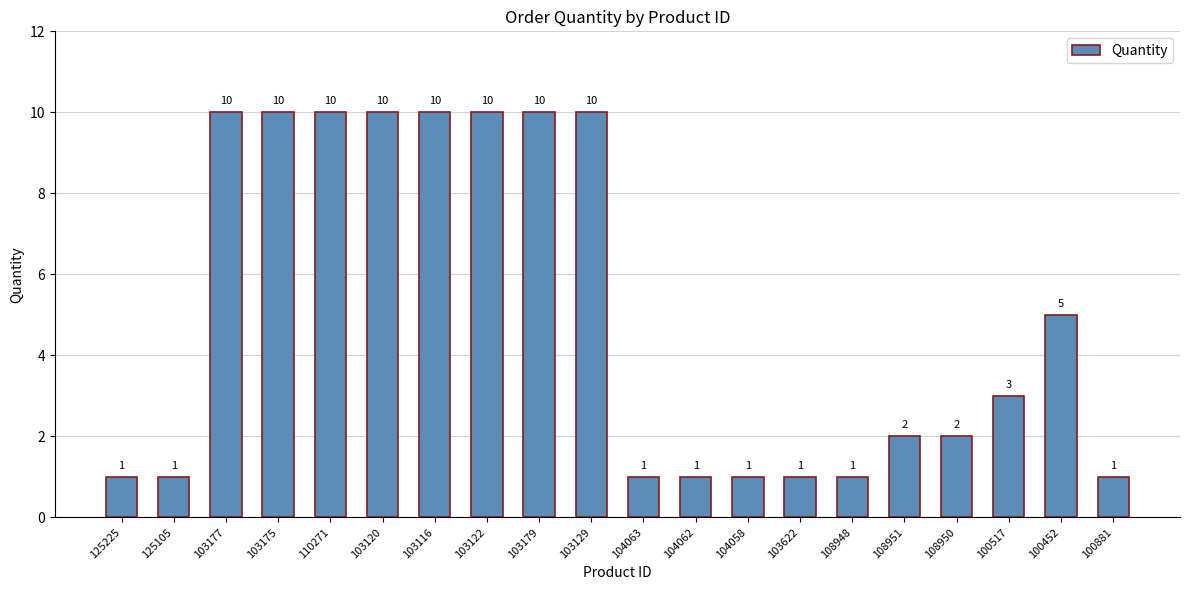

Is it true that the value at 108951 is 3?

False